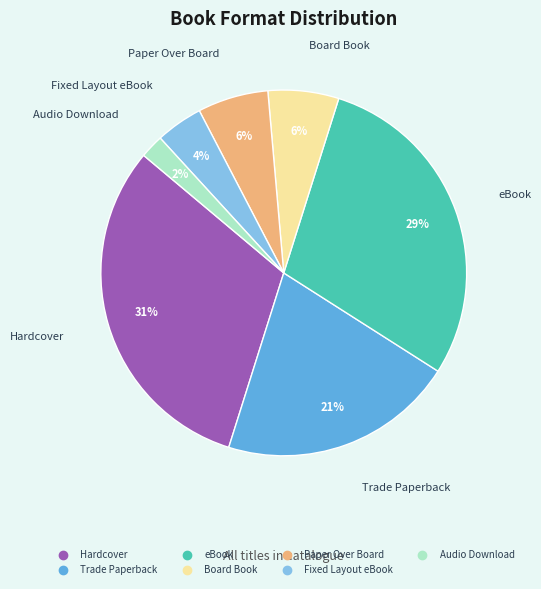

To the nearest percent, what portion does Fixed Layout eBook represent?

4%